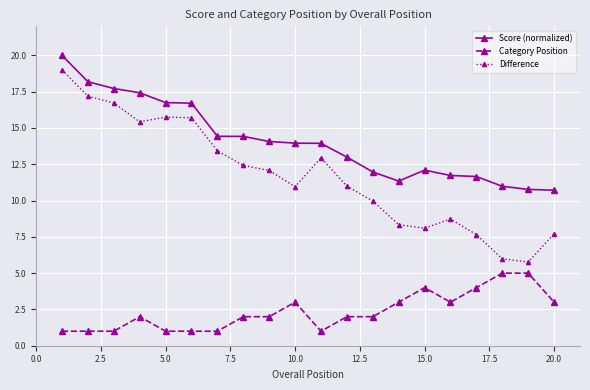

Which series has the widest spread of values?

Difference